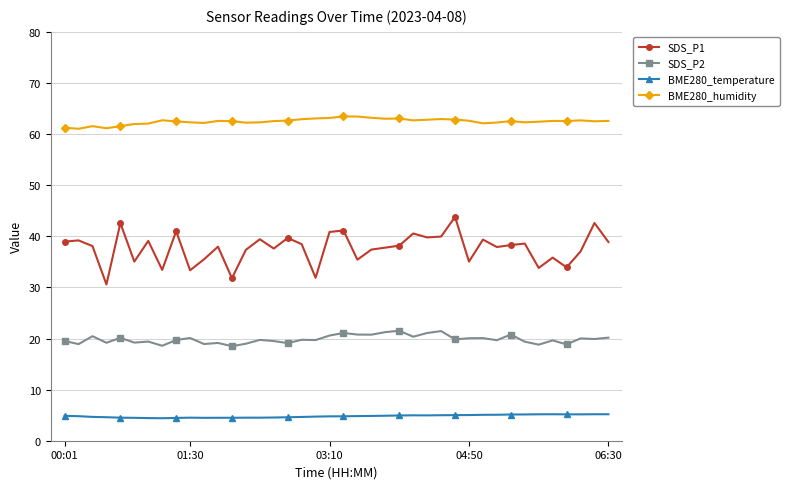

Rank the series by their average value, from lowest to highest.

BME280_temperature, SDS_P2, SDS_P1, BME280_humidity